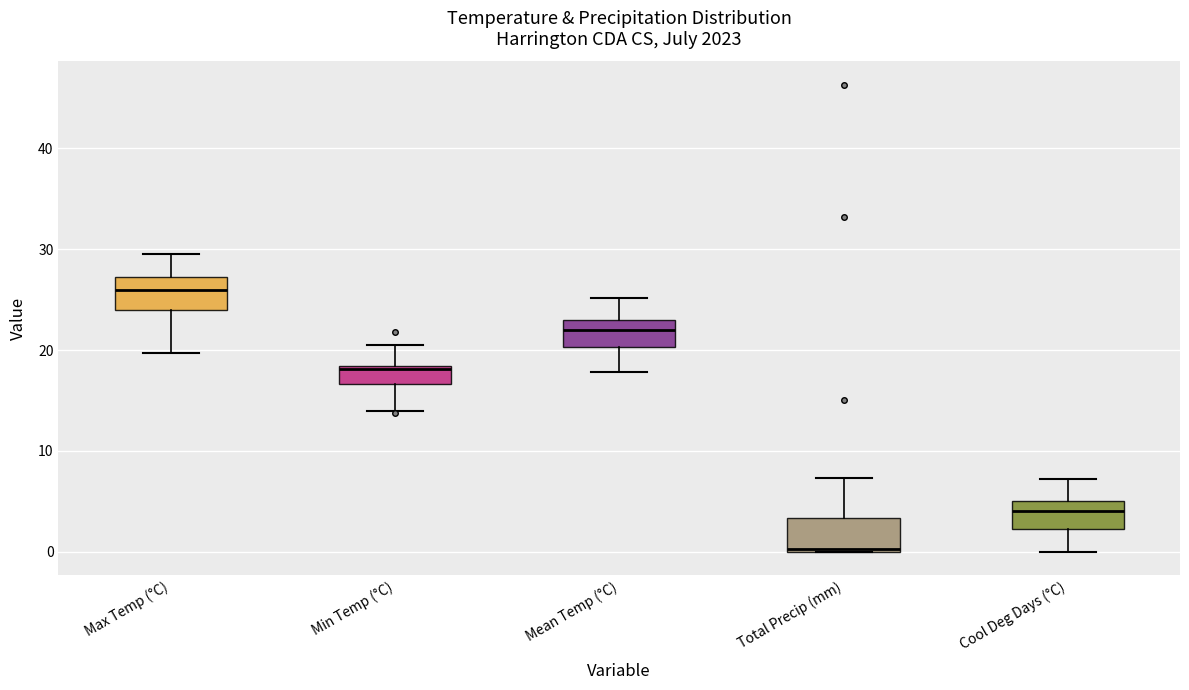

Reading left to right, read every box against the y-axis: the position of its median line, the range the box covers, and the ends of its whiskers. The values are not printed on the chart, so give them approximately, as read against the axis.

Max Temp (°C): median 26, box 24 to 27, whiskers 20 to 30
Min Temp (°C): median 18, box 17 to 18, whiskers 14 to 21
Mean Temp (°C): median 22, box 20 to 23, whiskers 18 to 25
Total Precip (mm): median 0, box 0 to 3, whiskers 0 to 7
Cool Deg Days (°C): median 4, box 2 to 5, whiskers 0 to 7